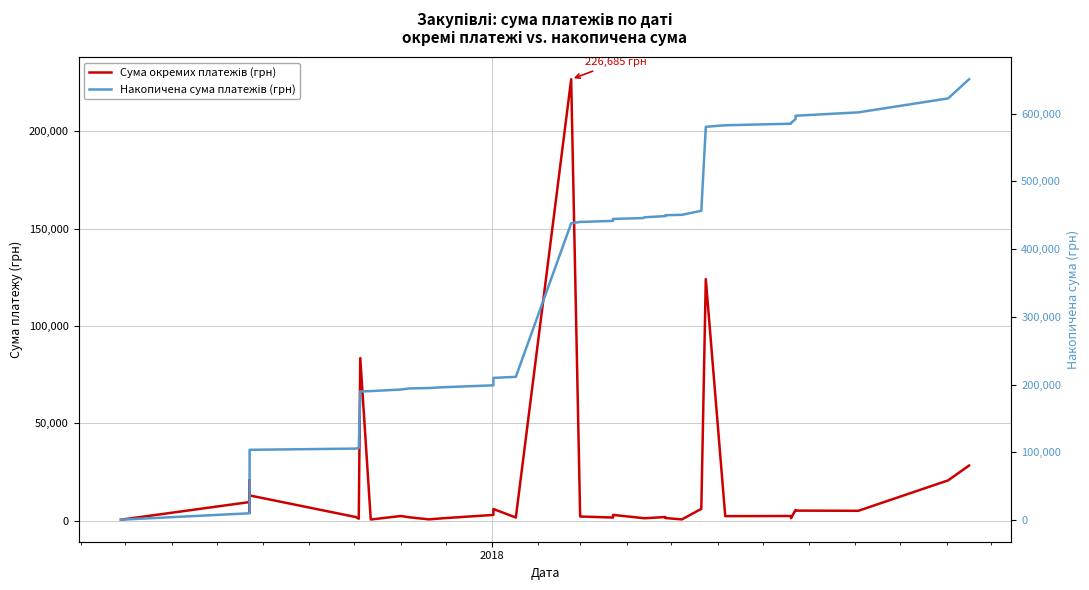

What is the difference between the second highest and minimum values in the Накопичена сума платежів (грн) series?

622127.0